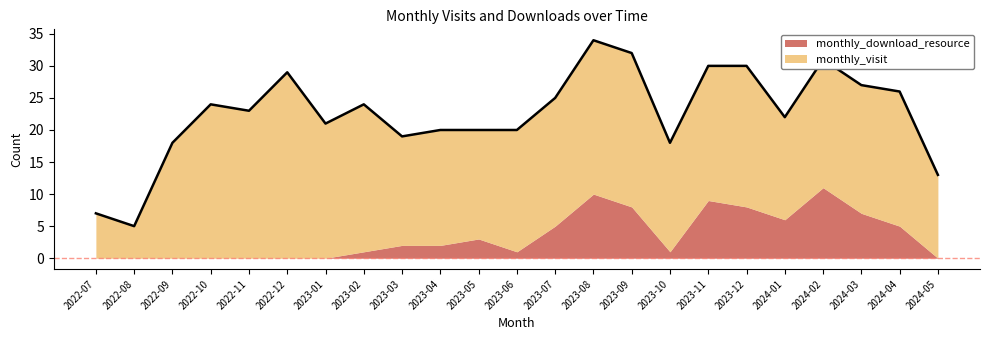

True or false: monthly_visit and monthly_download_resource intersect in this chart.

False